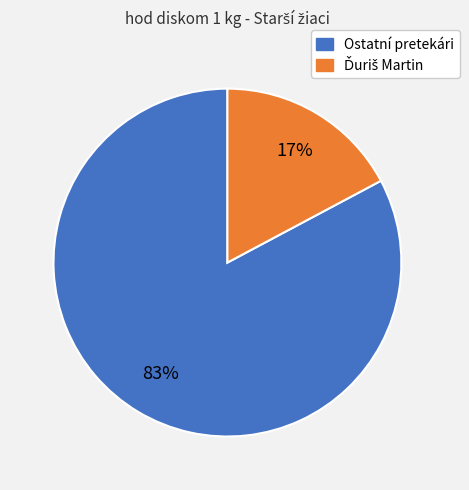

To the nearest percent, what is the average slice percentage?

50%